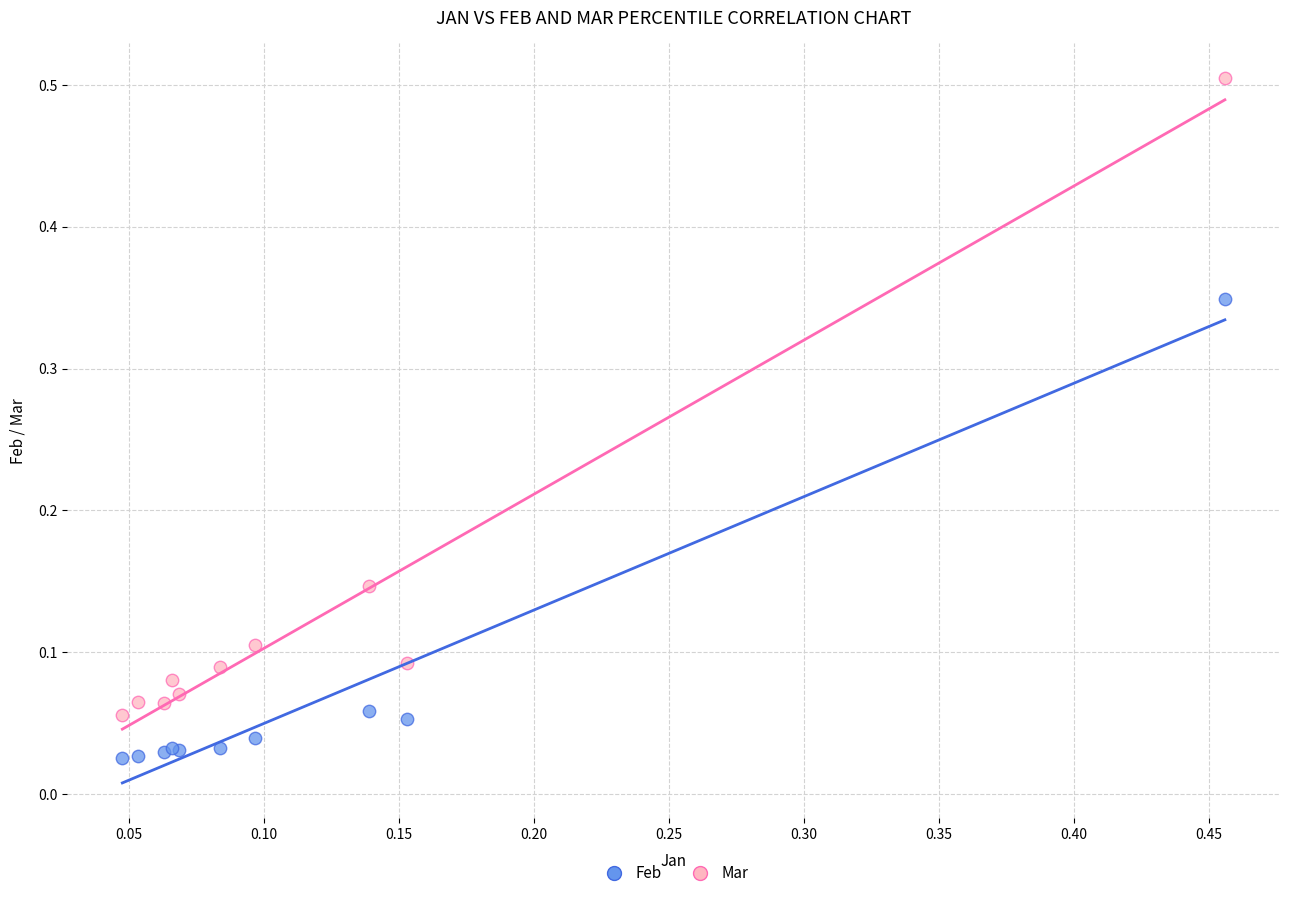

Which series contains the lowest Y value?

Feb